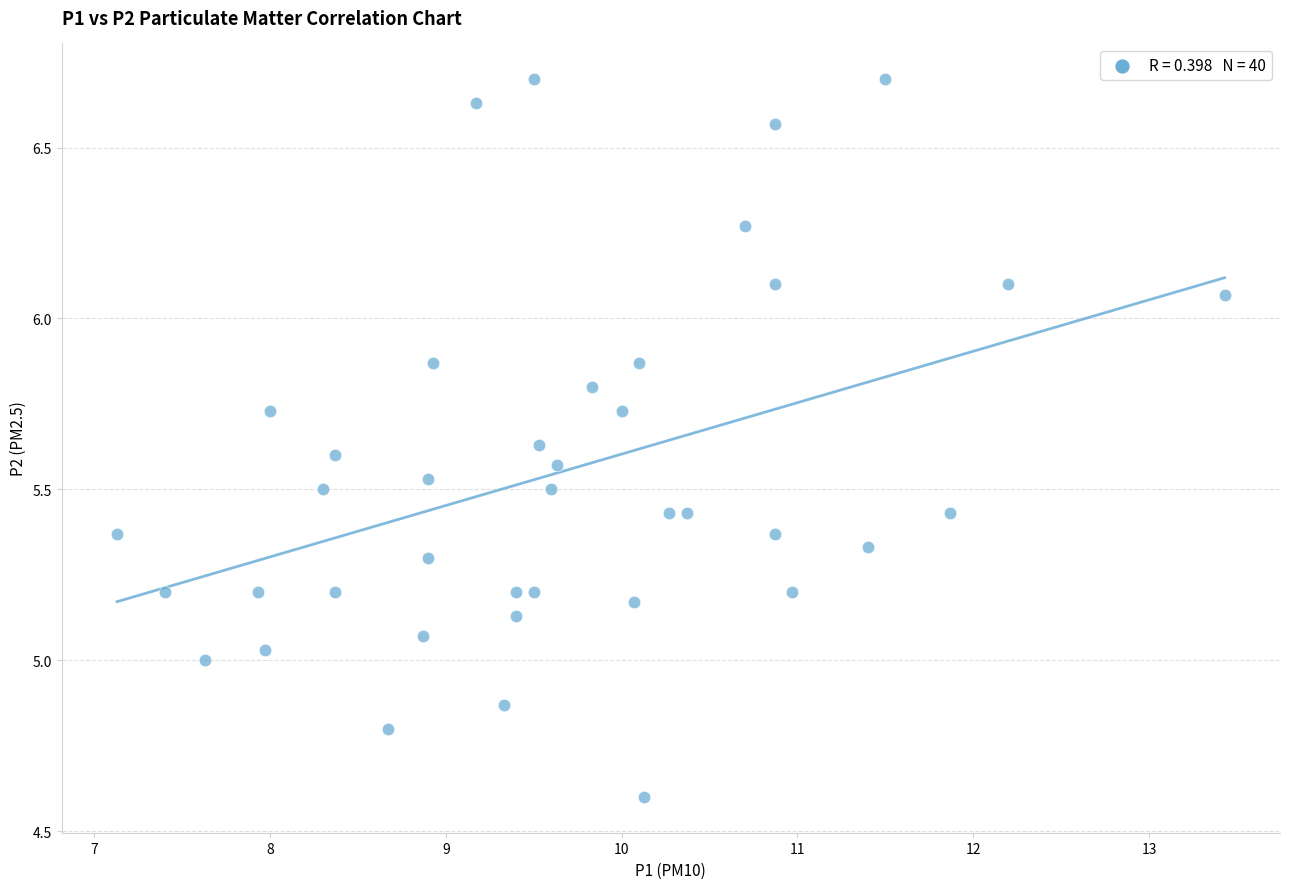

What is the range of Y values (max minus min)?

2.1